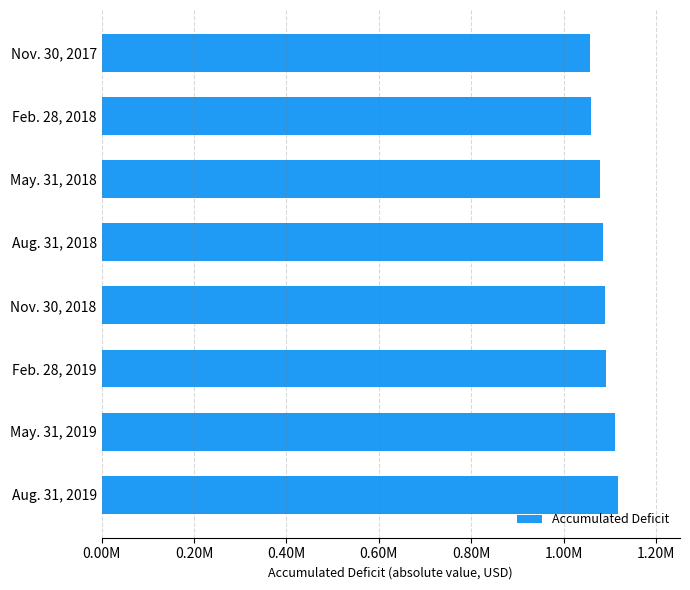

Does the chart contain any negative values?

No